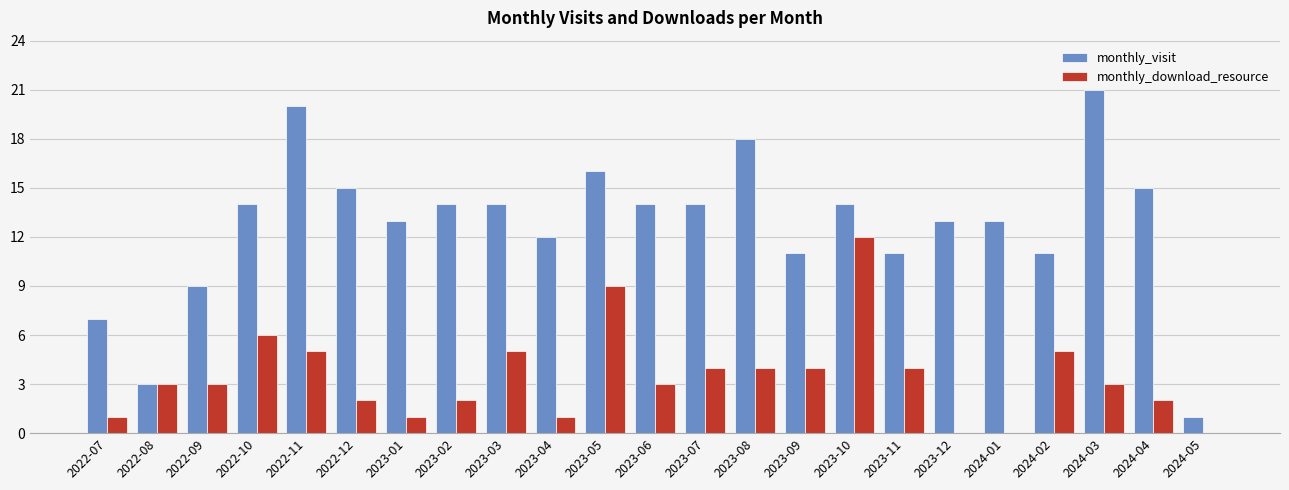

At which label does monthly_visit reach its peak?

2024-03